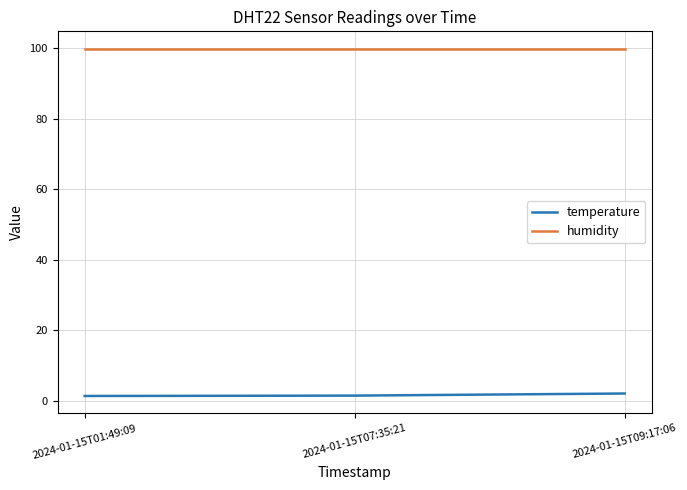

What is the sum of the humidity values at 2024-01-15T09:17:06 and 2024-01-15T01:49:09?

199.8